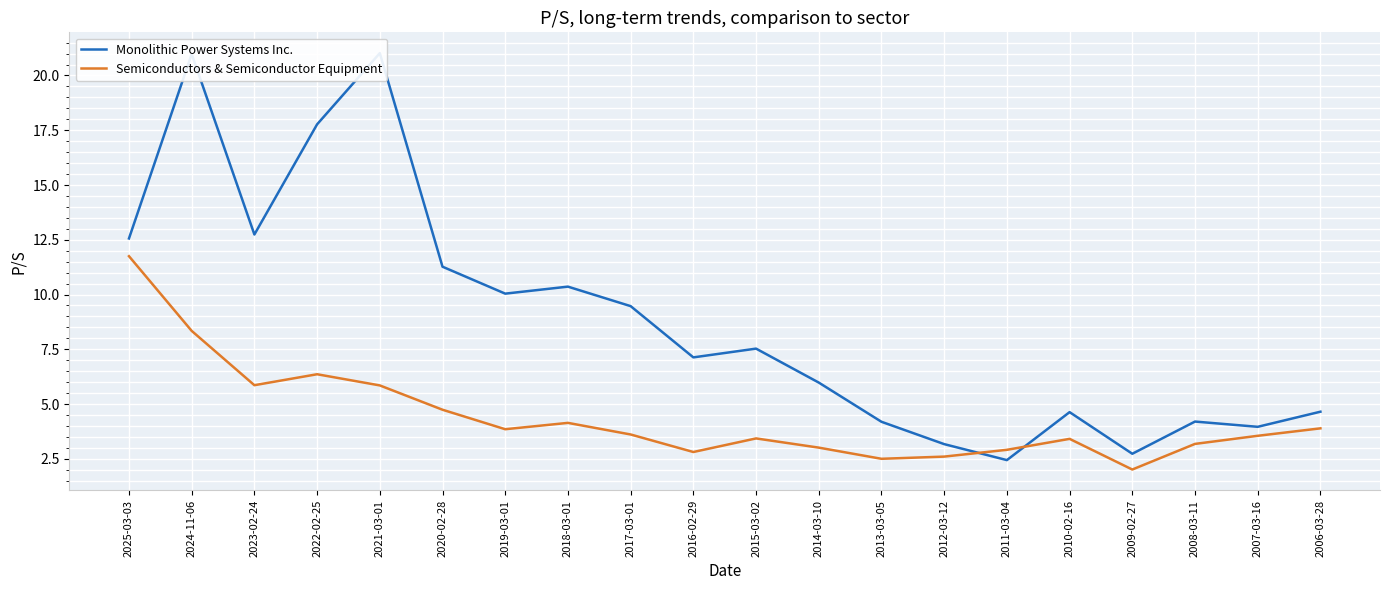

How many data points in Semiconductors & Semiconductor Equipment are above 3?

15